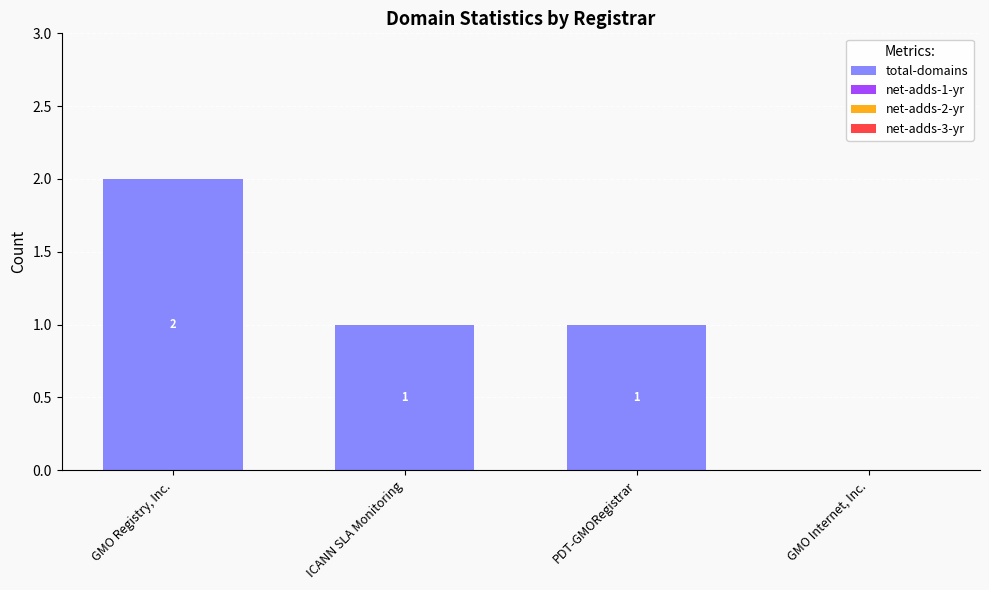

Are the bars grouped side by side (vs. stacked)?

No